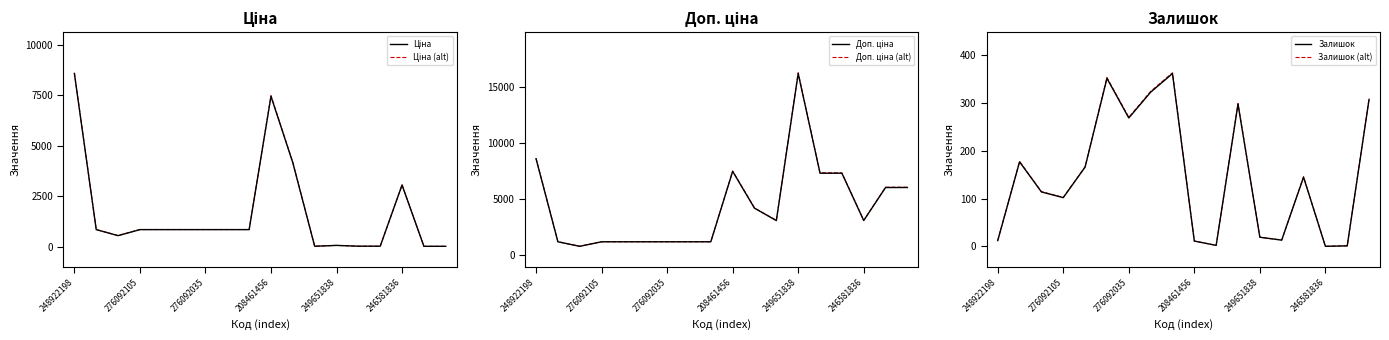

The value of Залишок (alt) at 276092105 is 134.4. True or false?

False